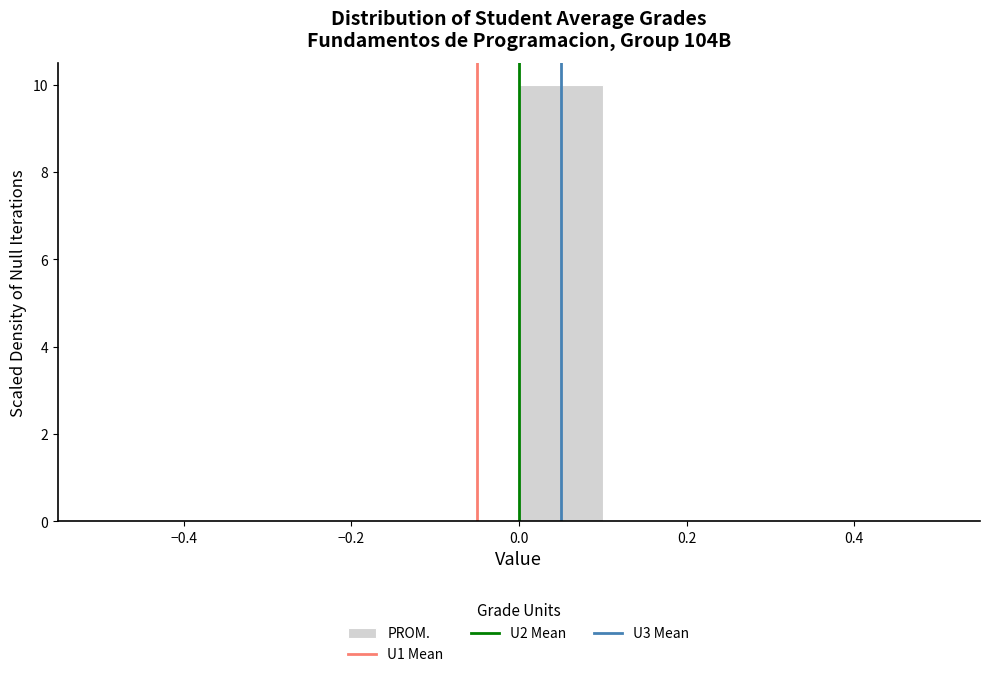

Reading left to right, transcribe this chart: for each bar, give the range it covers on the x-axis and its height. The values are not printed on the chart, so give them approximately, as read against the axis.

-0.5 to -0.4: 0
-0.4 to -0.3: 0
-0.3 to -0.2: 0
-0.2 to -0.1: 0
-0.1 to 0.0: 0
0.0 to 0.1: 10
0.1 to 0.2: 0
0.2 to 0.3: 0
0.3 to 0.4: 0
0.4 to 0.5: 0